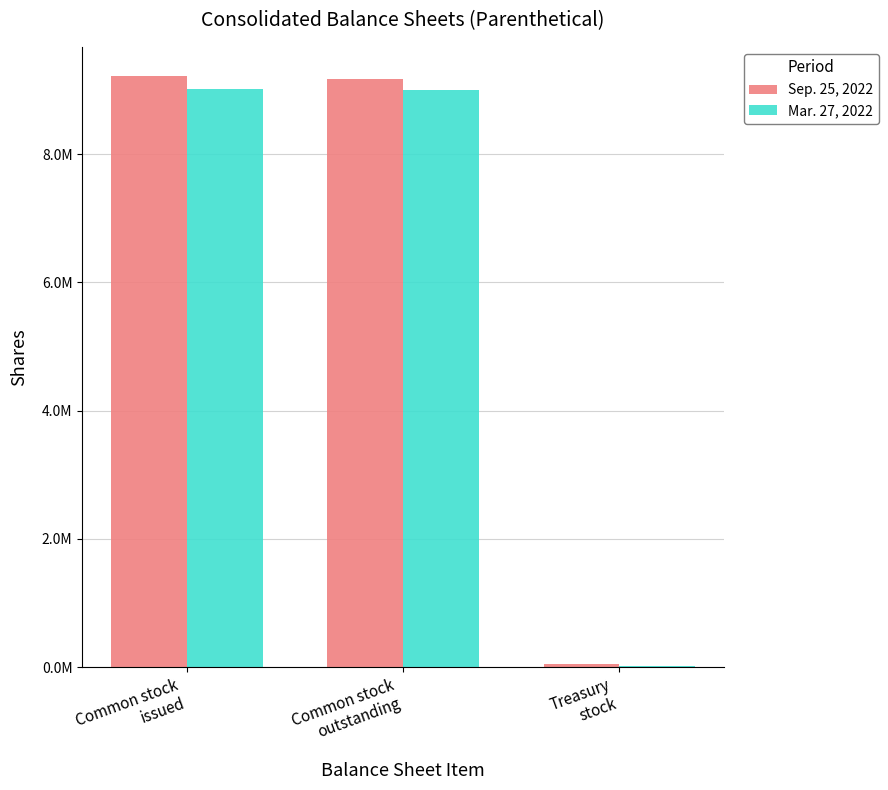

Which has a higher value, Treasury
stock or Common stock
outstanding?

Common stock
outstanding